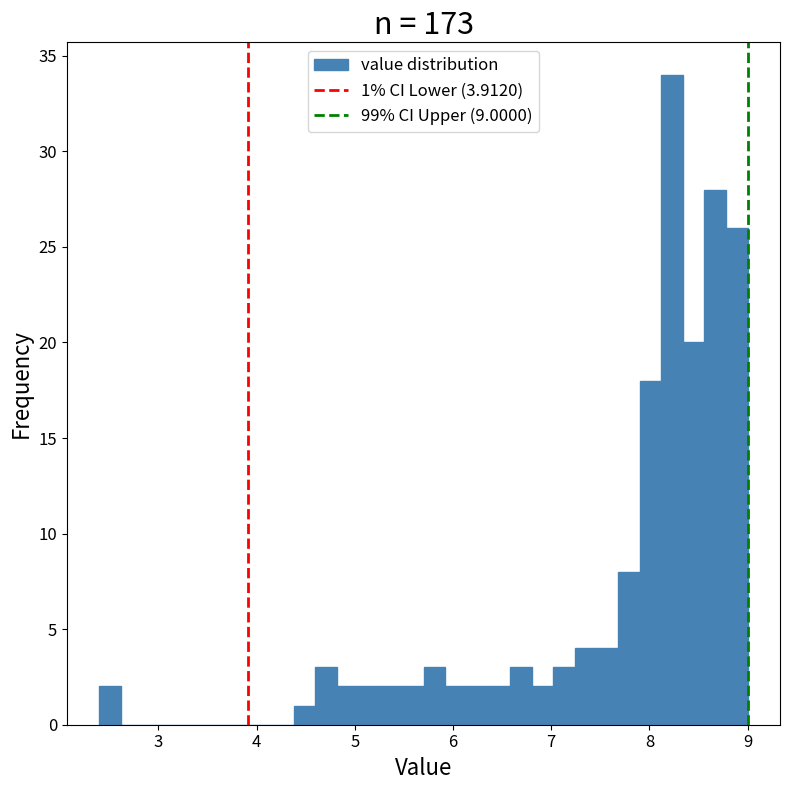

Read against the x-axis, roughly where is the centre of the tallest bar?

8.2